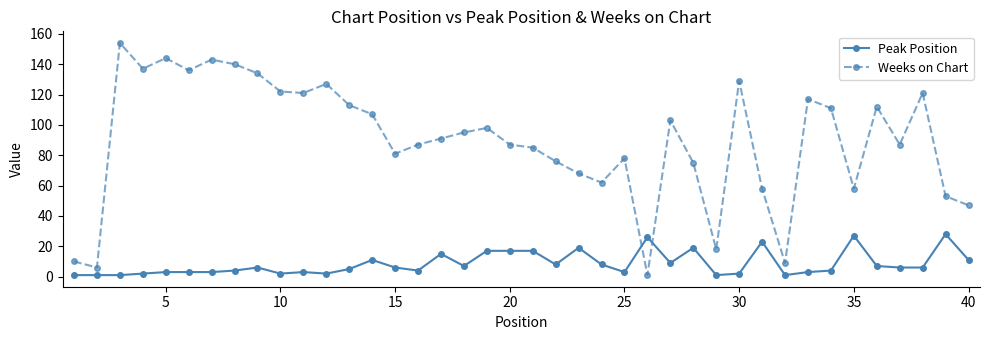

True or false: Weeks on Chart and Peak Position cross at least once.

True